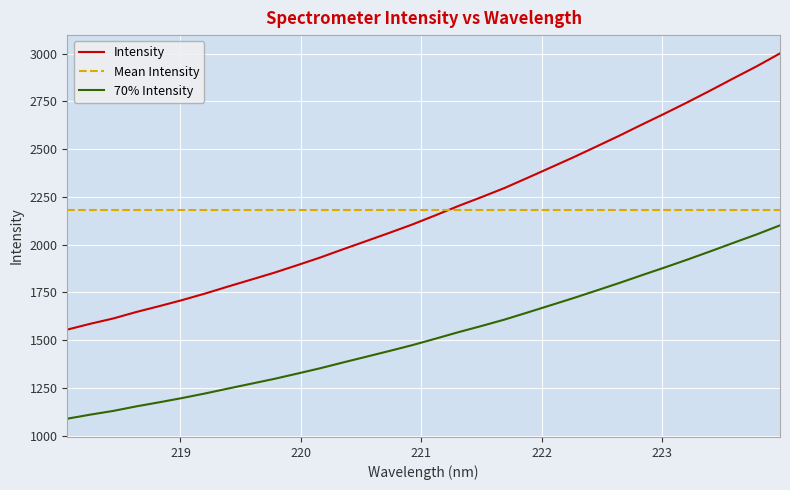

Which series has the largest range (max minus min)?

Intensity